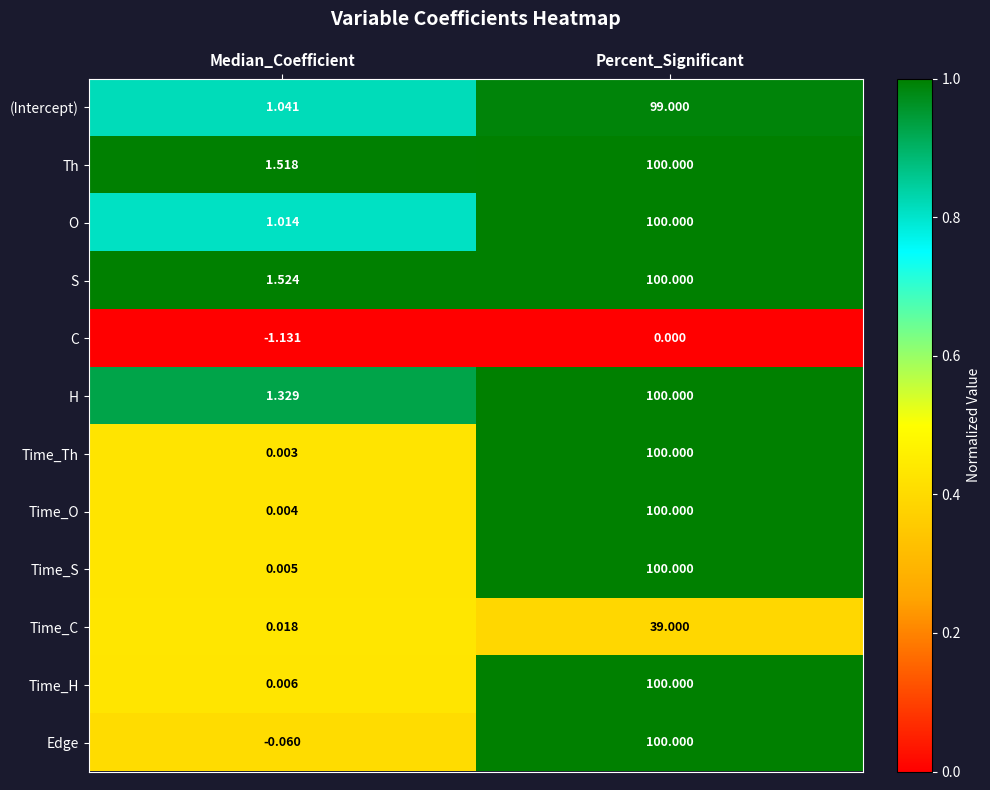

Which series has the widest spread of values?

Edge